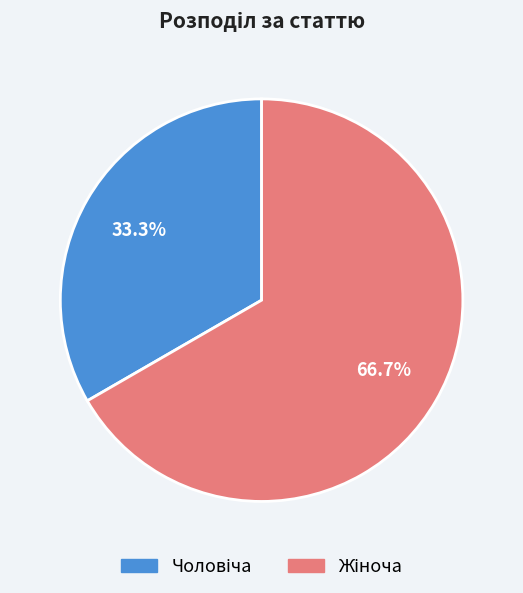

Is there any slice that represents more than half of the pie?

Yes